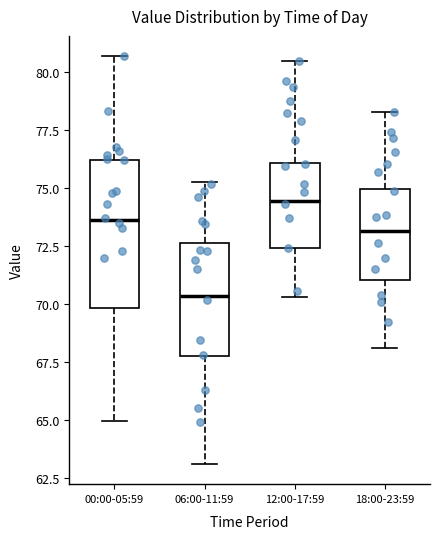

Where does the median line of the box for 06:00-11:59 sit on the y-axis? The values are not printed on the chart, so give them approximately, as read against the axis.

70.5